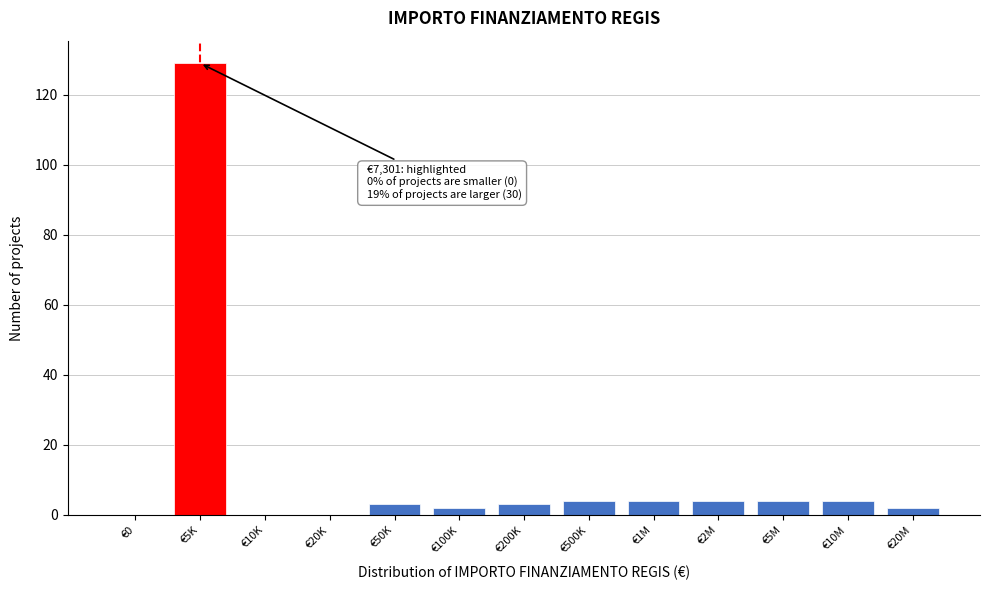

Reading right to left, list all the values displayed in this chart.

€20M=2	€10M=4	€5M=4	€2M=4	€1M=4	€500K=4	€200K=3	€100K=2	€50K=3	€20K=0	€10K=0	€5K=129	€0=0